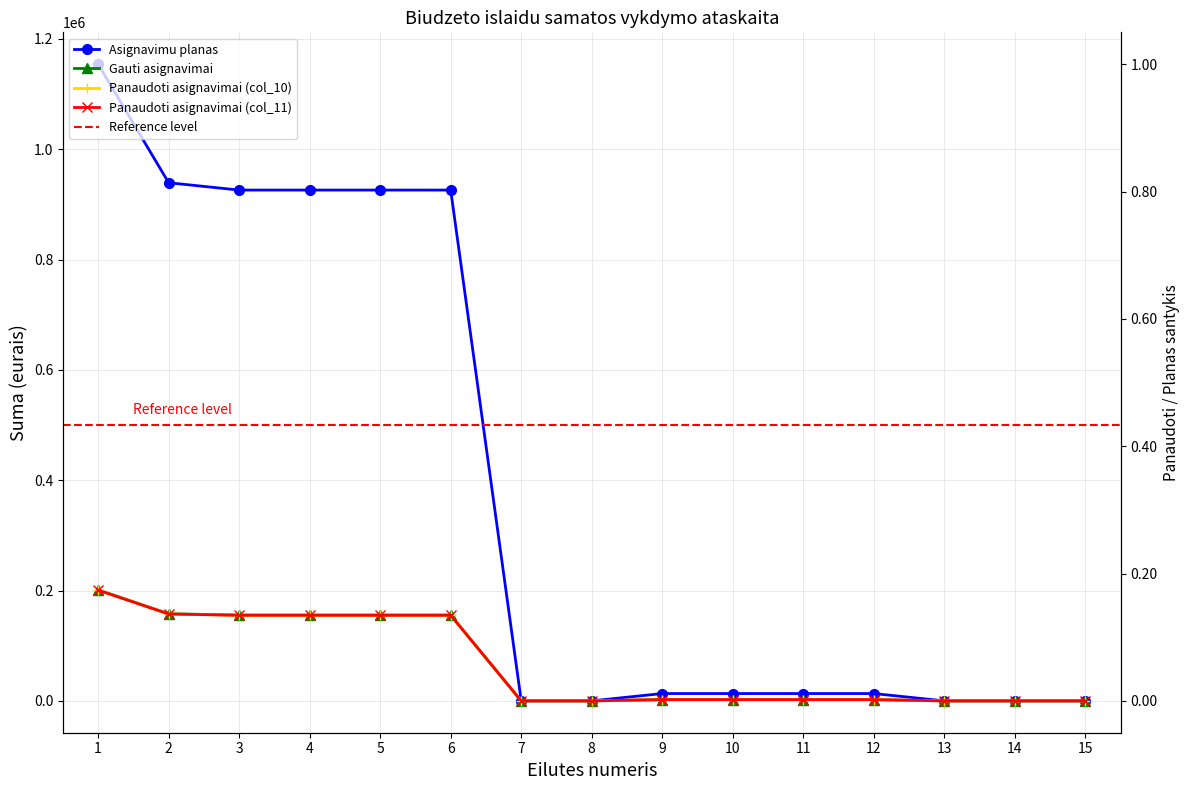

True or false: Panaudoti asignavimai (col_10) and Panaudoti asignavimai (col_11) intersect in this chart.

False